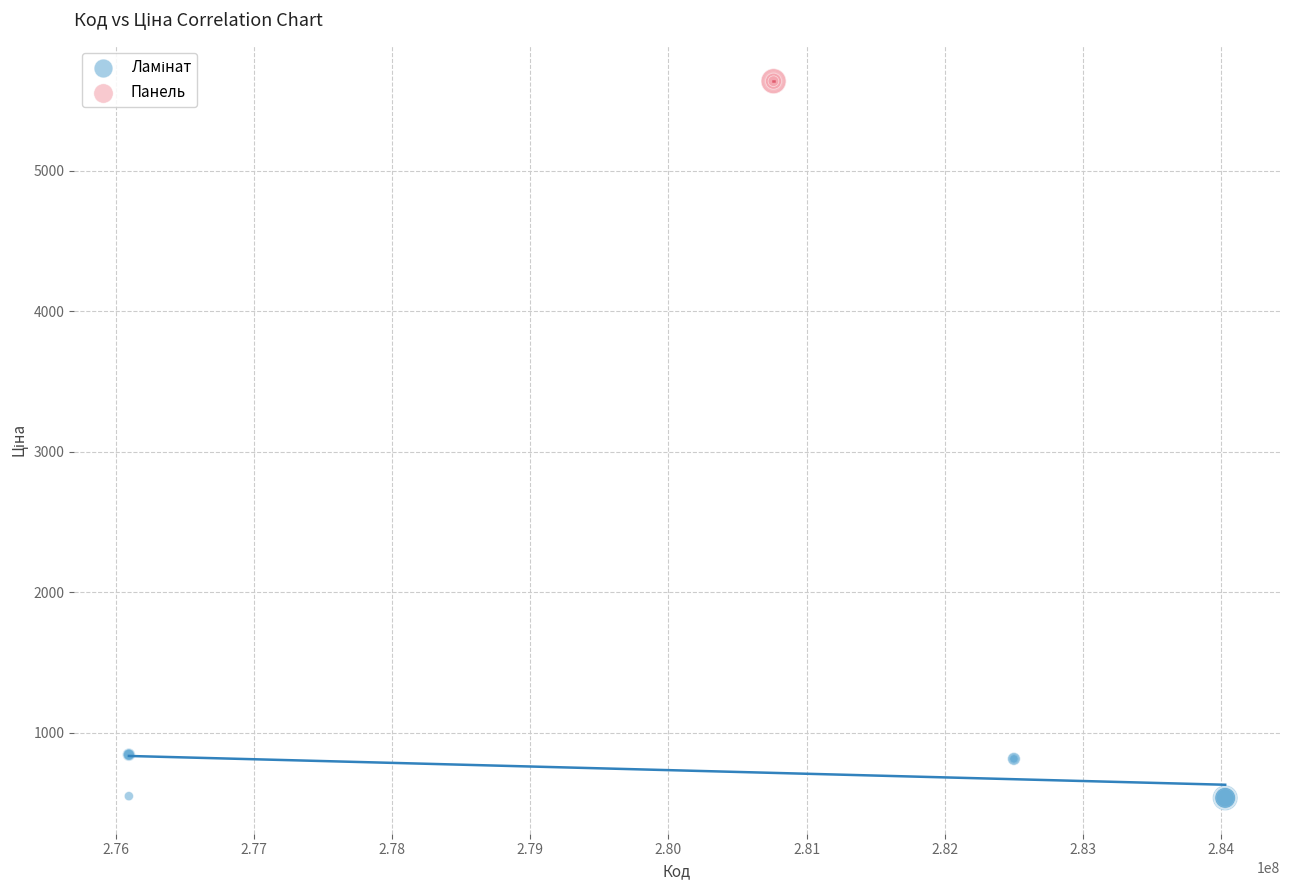

Which series contains the highest Y value?

Панель